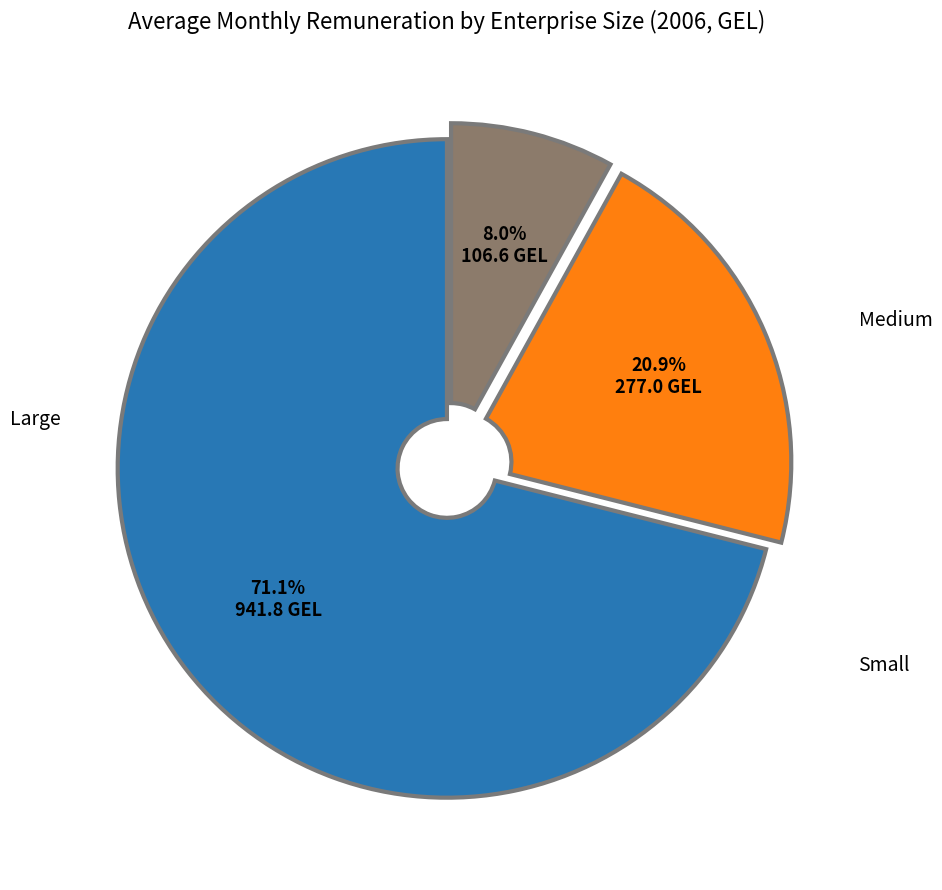

To the nearest percent, what is the combined percentage of Large and Small?

79%